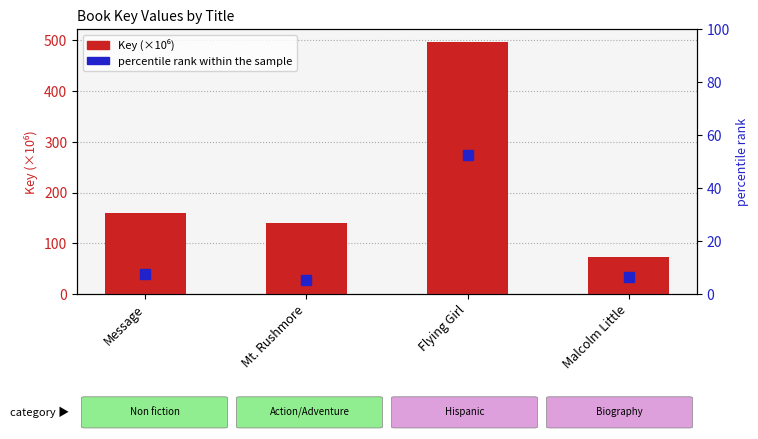

What position from the right is Flying Girl?

2